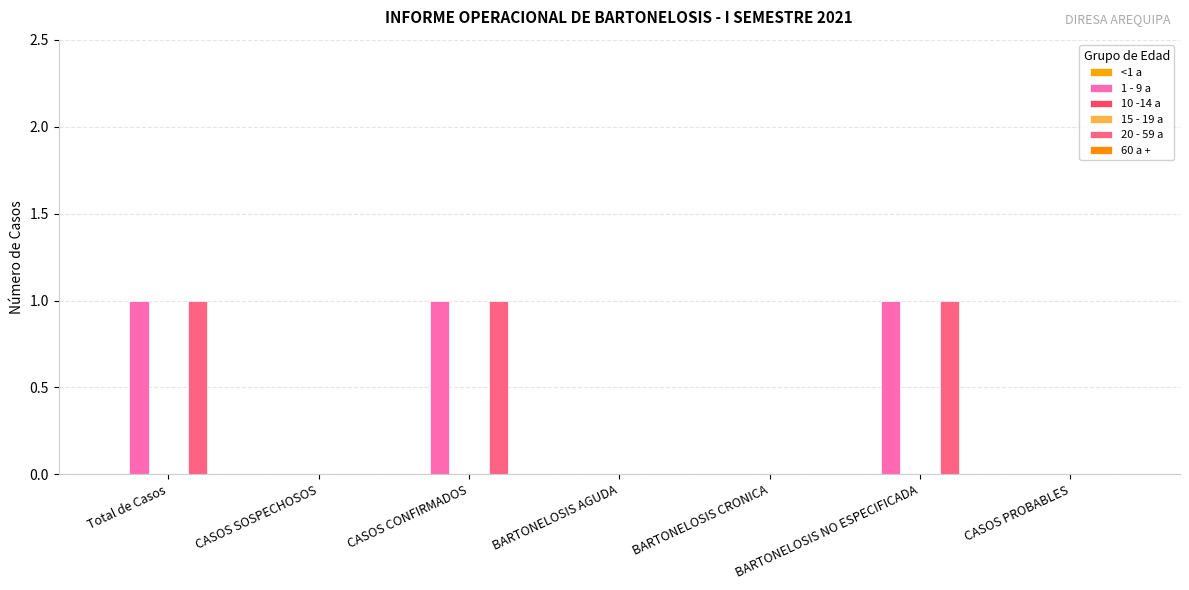

Count the number of data series in this chart.

6